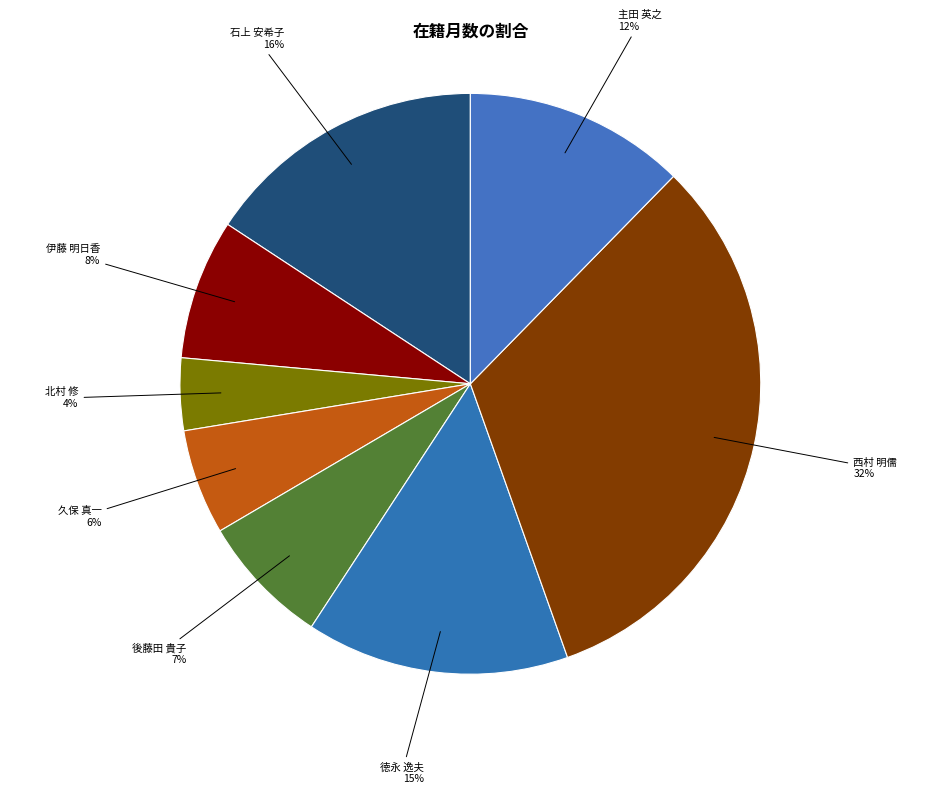

How many segments does this pie chart have?

8